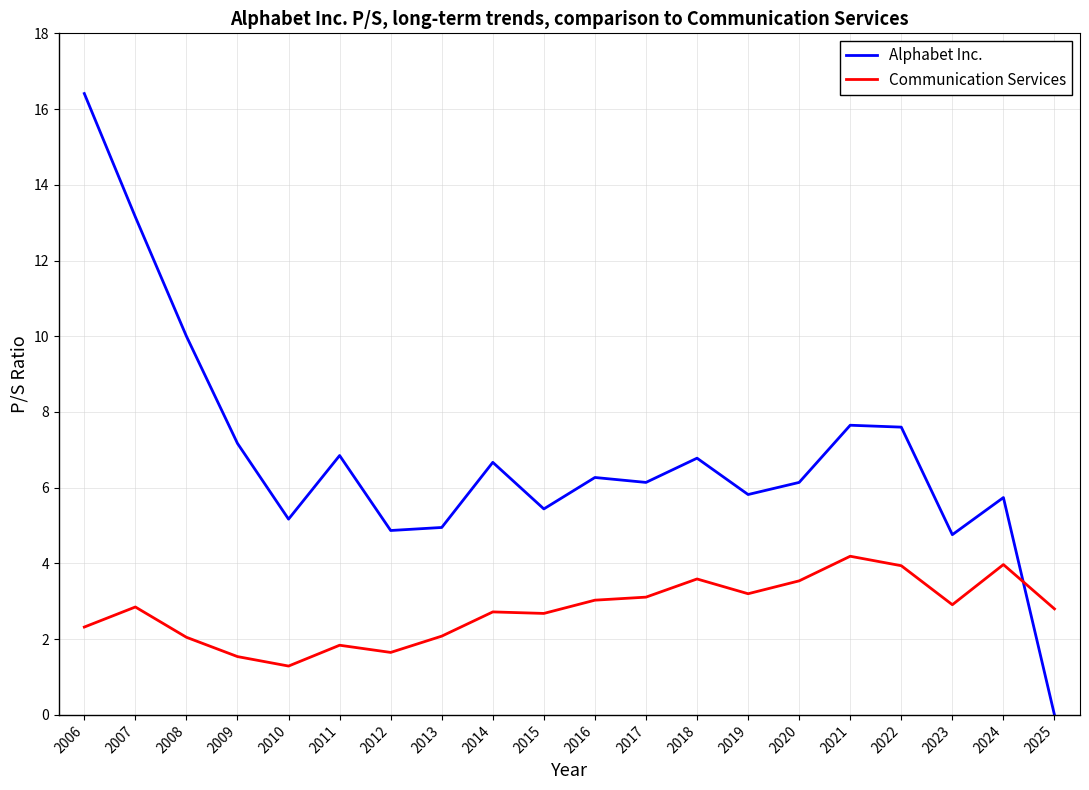

Read the Alphabet Inc. value at 2020.

6.1